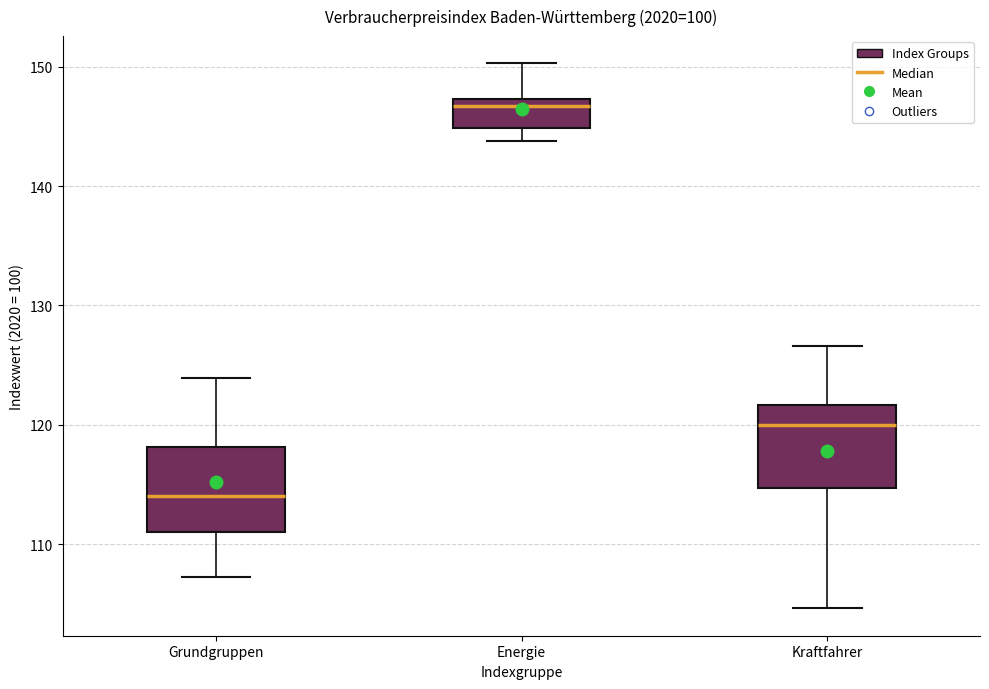

Reading left to right, read every box against the y-axis: the position of its median line, the range the box covers, and the ends of its whiskers. The values are not printed on the chart, so give them approximately, as read against the axis.

Grundgruppen: median 114, box 111 to 118, whiskers 107 to 124
Energie: median 147 (just below the box's upper edge), box 145 to 147, whiskers 144 to 150
Kraftfahrer: median 120, box 115 to 122, whiskers 105 to 127